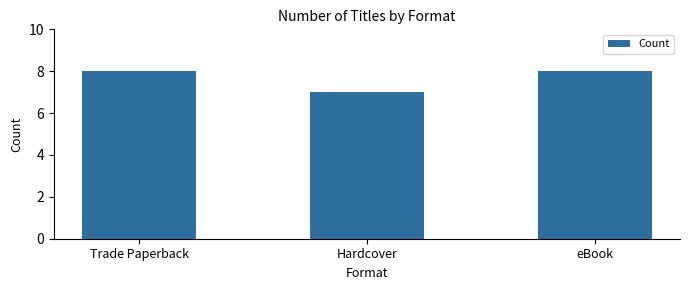

What is the minimum value shown in the chart?

7